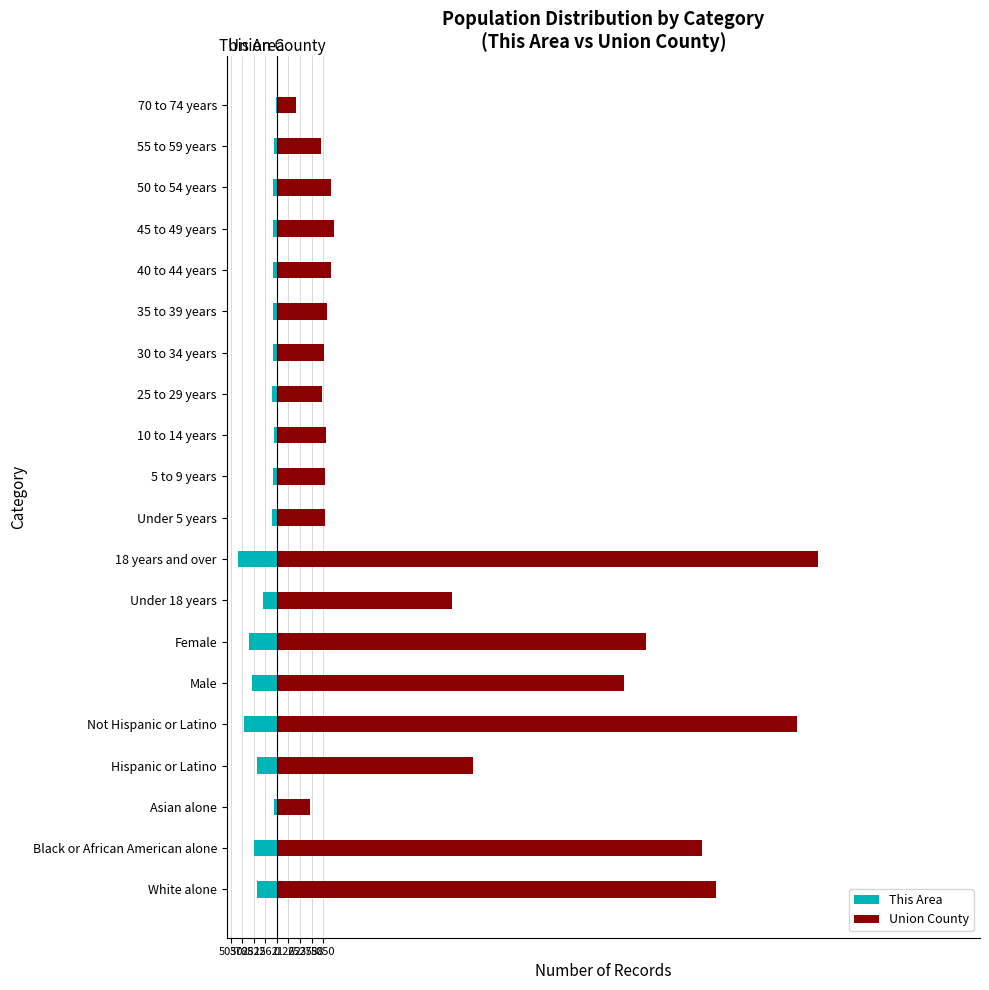

What is the value of the Union County bar at the 20th from the left?

2112.8